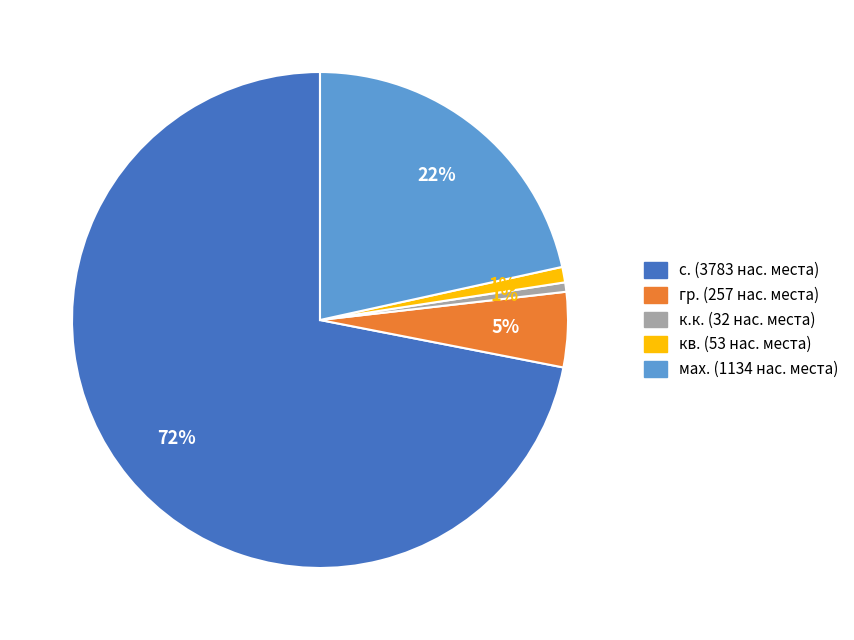

Is there any slice that represents more than half of the pie?

Yes